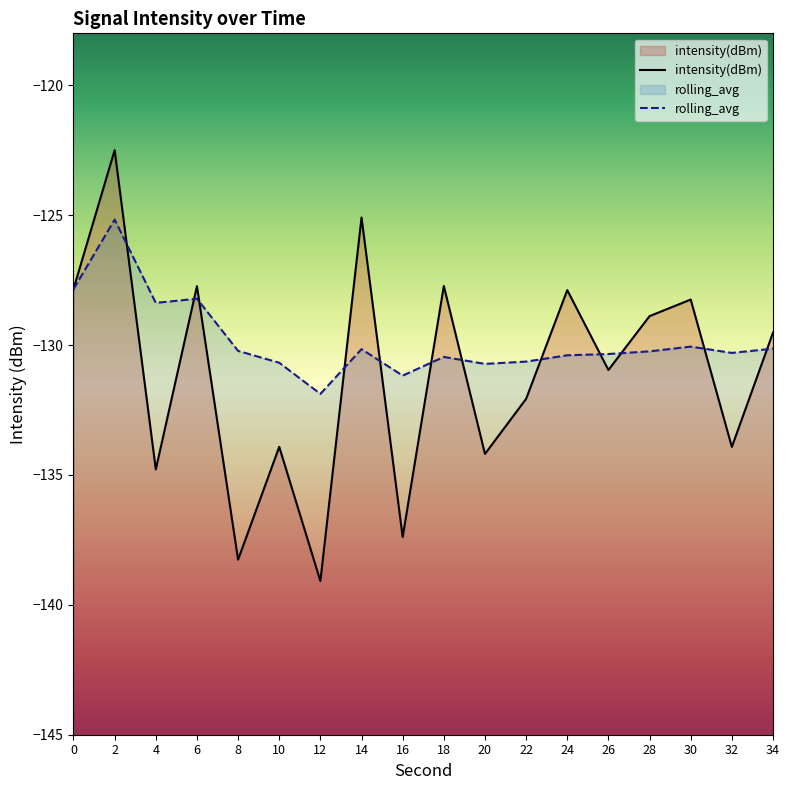

Where is the first local maximum for rolling_avg?

2